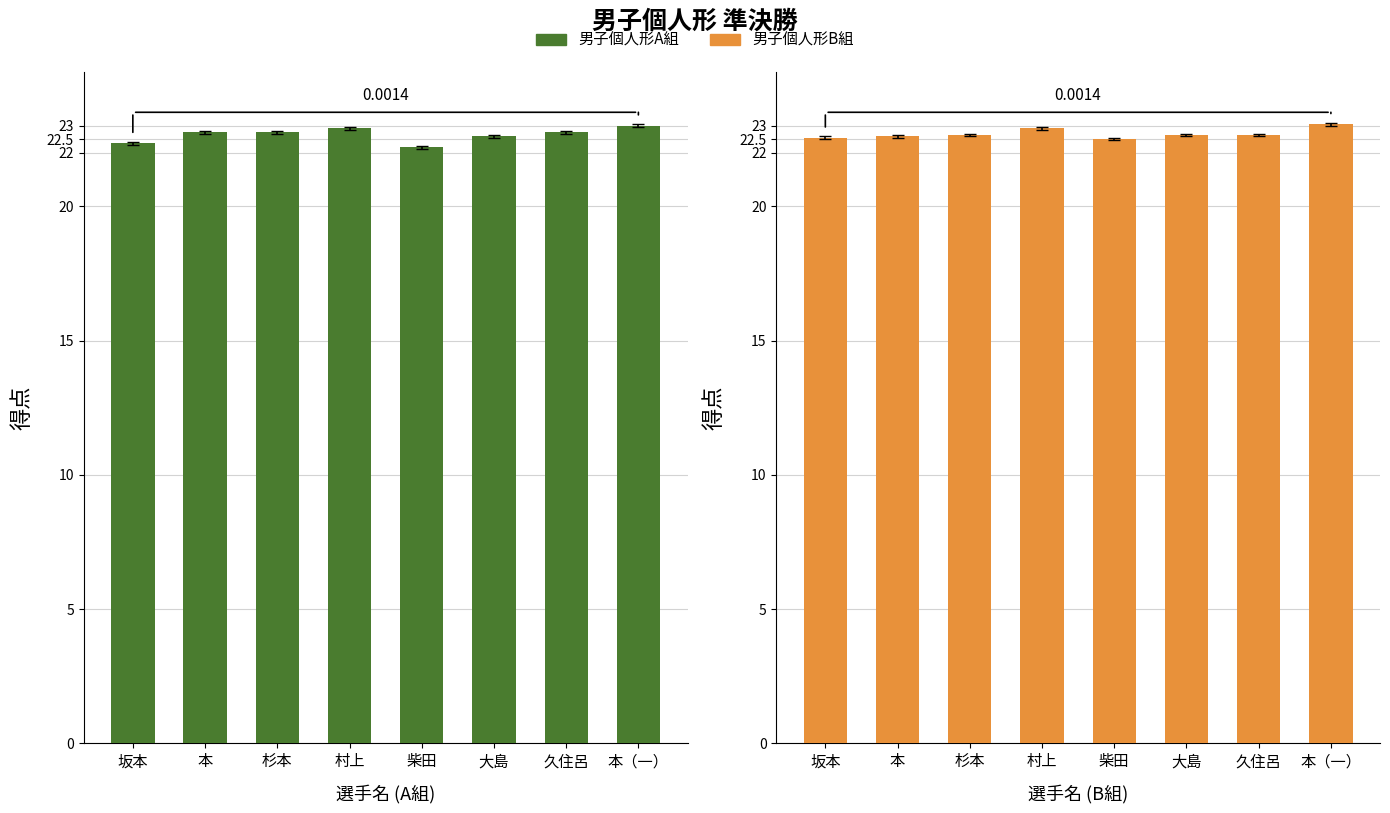

What is the approximate value of 男子個人形A組 at 本?

22.8